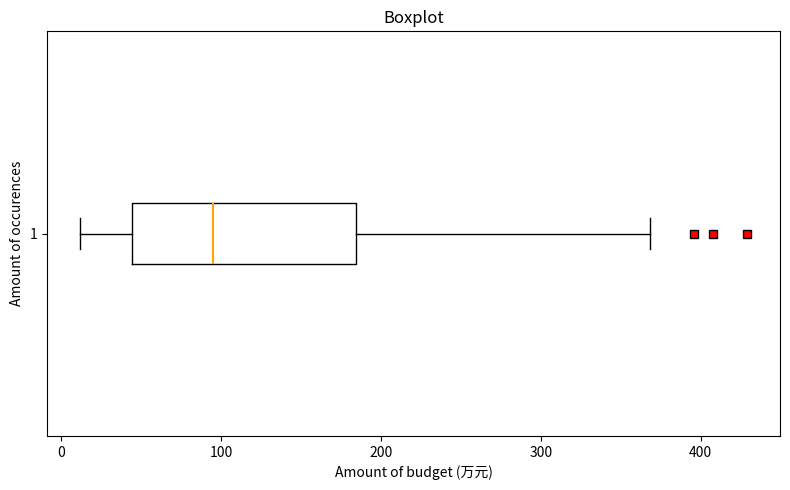

Transcribe this box plot: give where the median line is, the range the box spans, and where the two whiskers end, as read against the x-axis. The values are not printed on the chart, so give them approximately, as read against the axis.

median 100, box 40 to 180, whiskers 10 to 370